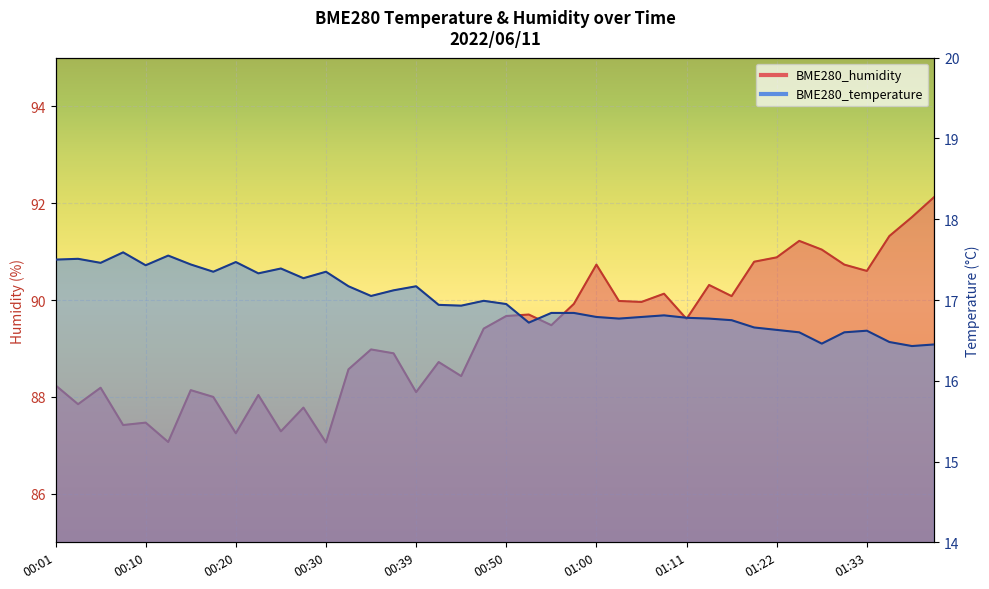

At how many categories does at least one series exceed 57?

40